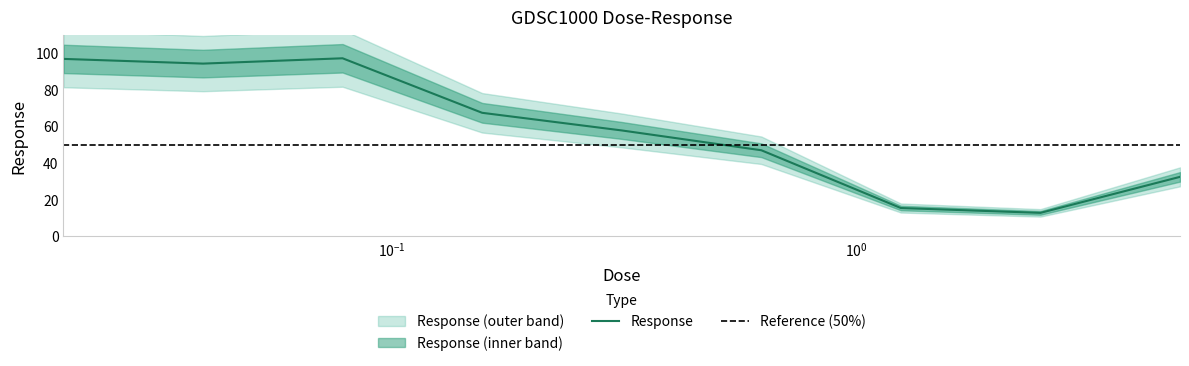

True or false: there are more than 2 points higher than both neighbors.

False